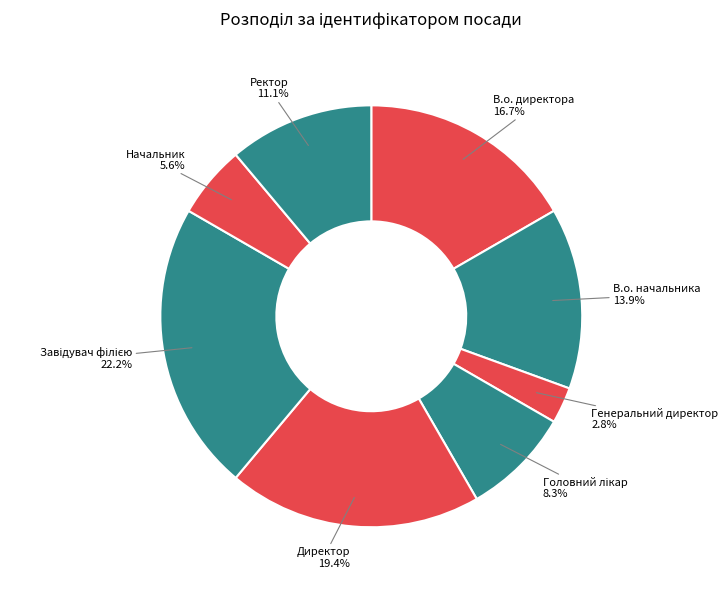

How many segments does this pie chart have?

8